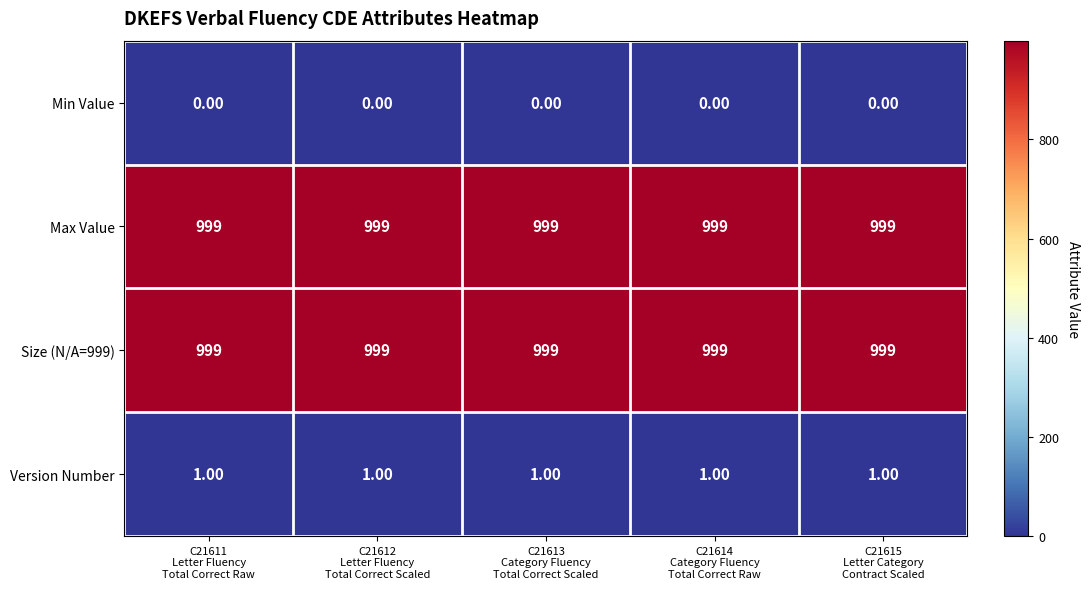

Count the number of data series in this chart.

4